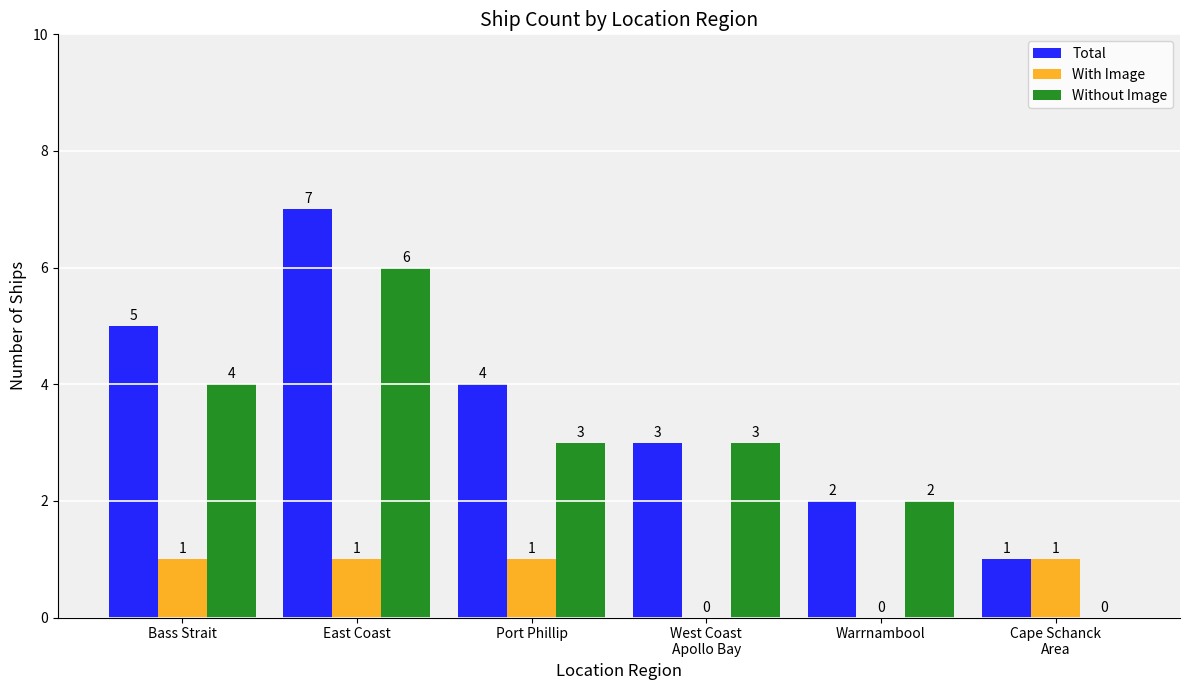

What is the maximum value shown in the chart?

7